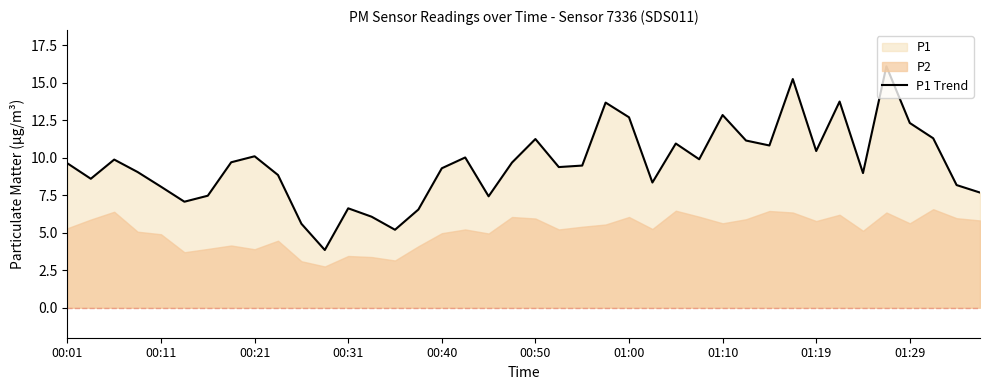

What is the highest value of the P1 Trend series?

16.1